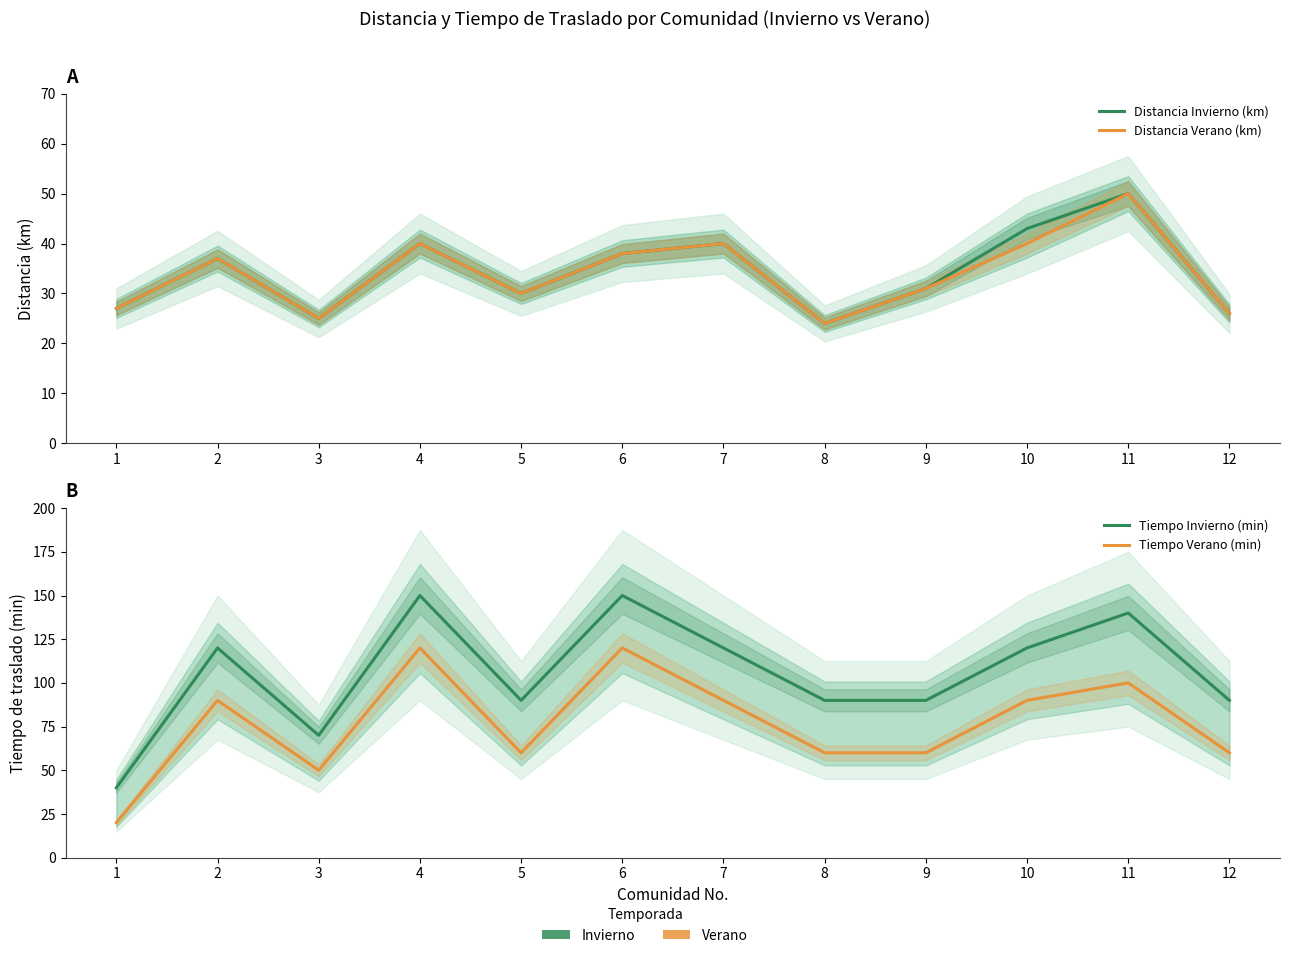

True or false: Tiempo Invierno (min) has a value of 22 at 9.

False